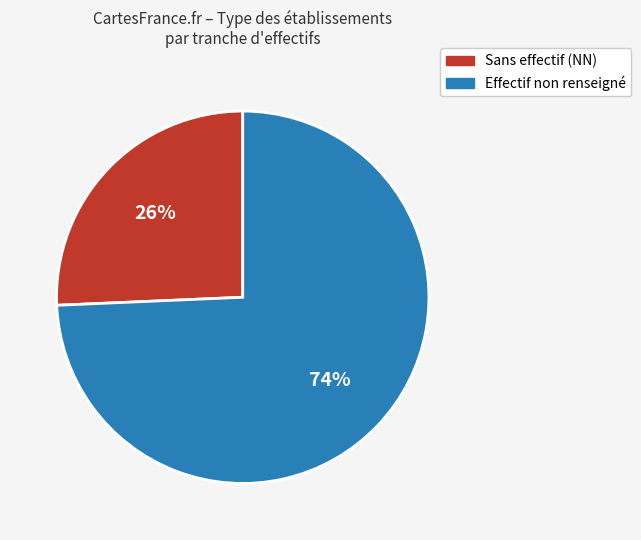

Is there any slice that represents more than half of the pie?

Yes